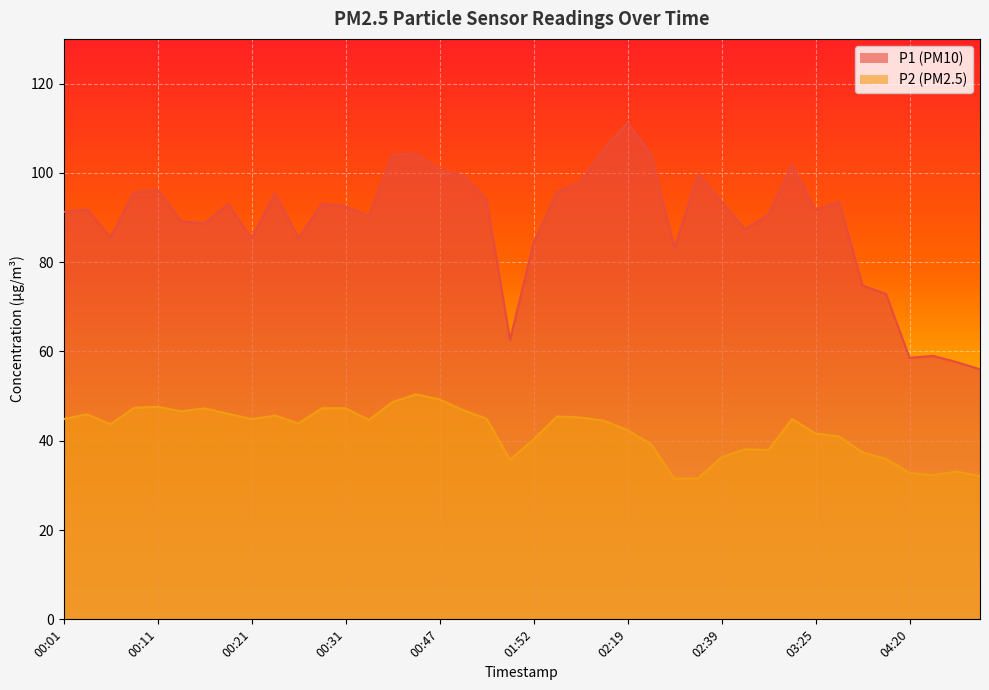

At which label is P2 closest to 40?

01:52